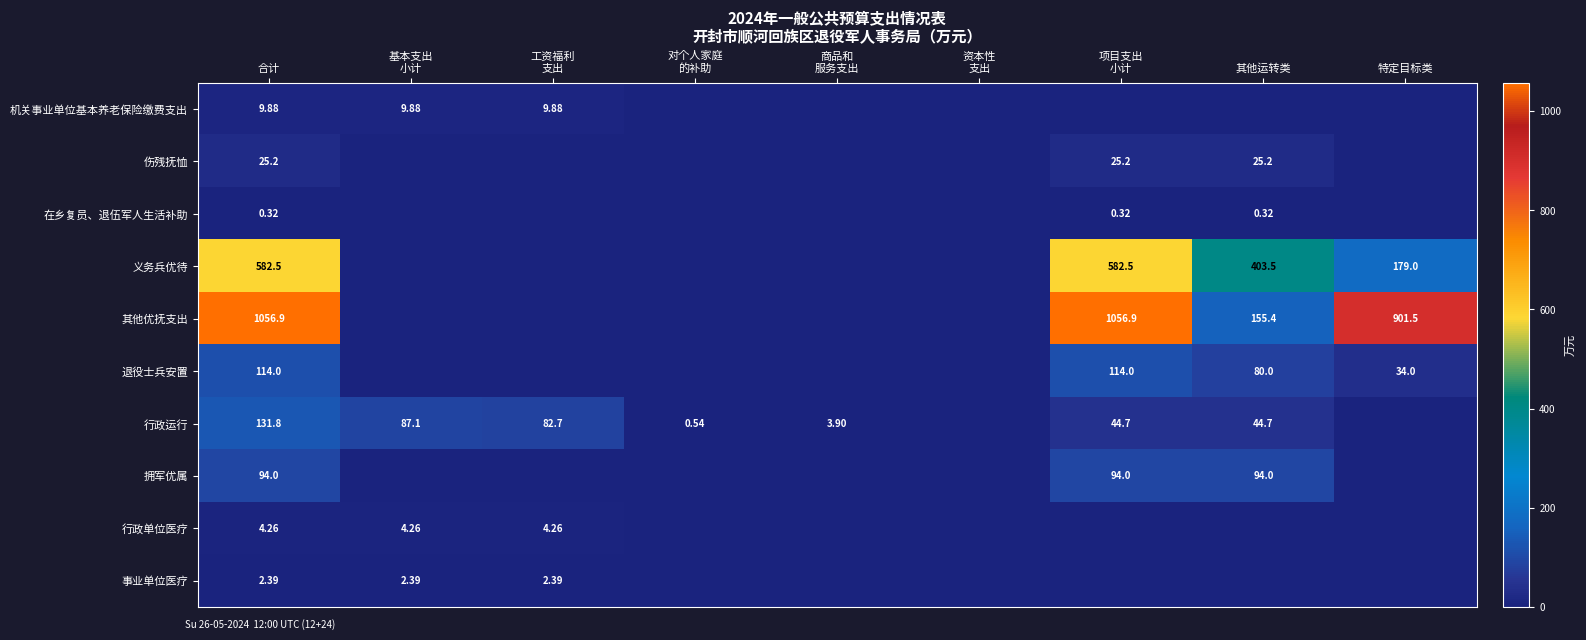

At 合计, list the series in order from largest to smallest.

其他优抚支出, 义务兵优待, 行政运行, 退役士兵安置, 拥军优属, 伤残抚恤, 机关事业单位基本养老保险缴费支出, 行政单位医疗, 事业单位医疗, 在乡复员、退伍军人生活补助